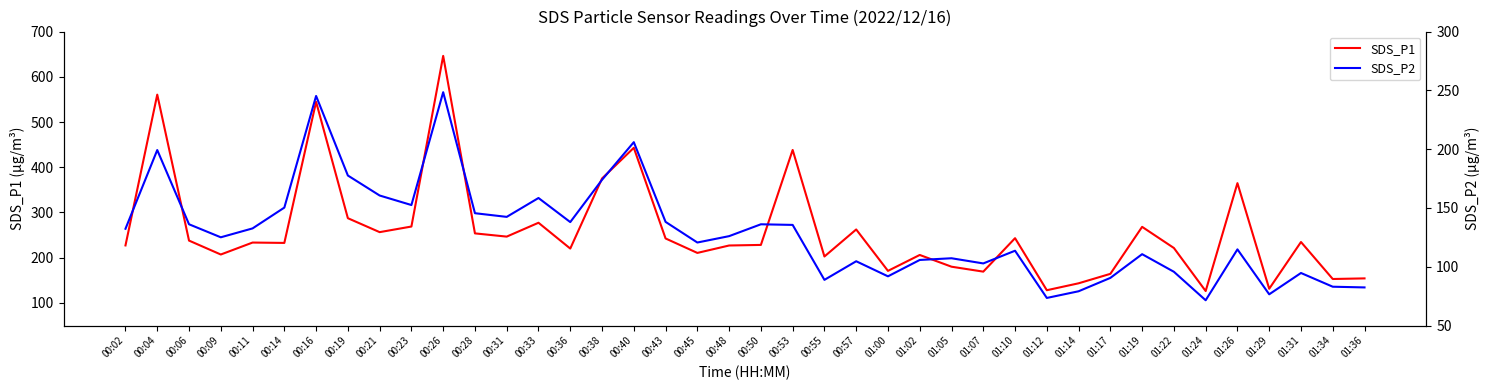

Count the number of data series in this chart.

2